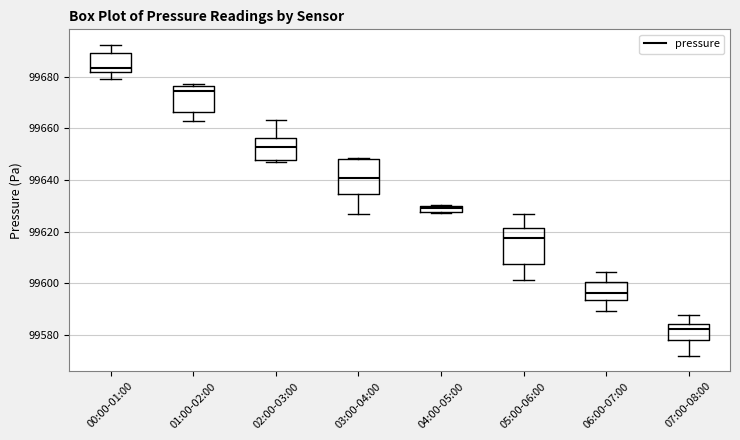

Which box's median line is the highest?

00:00-01:00